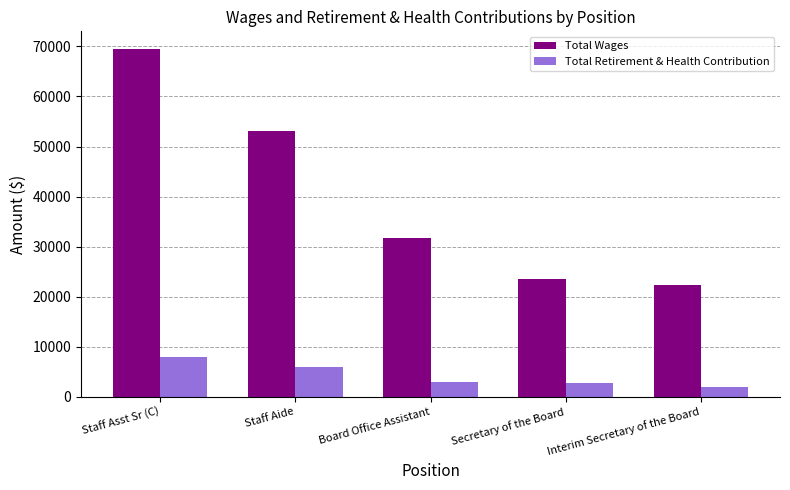

True or false: Total Wages has a value of 31631 at Board Office Assistant.

True